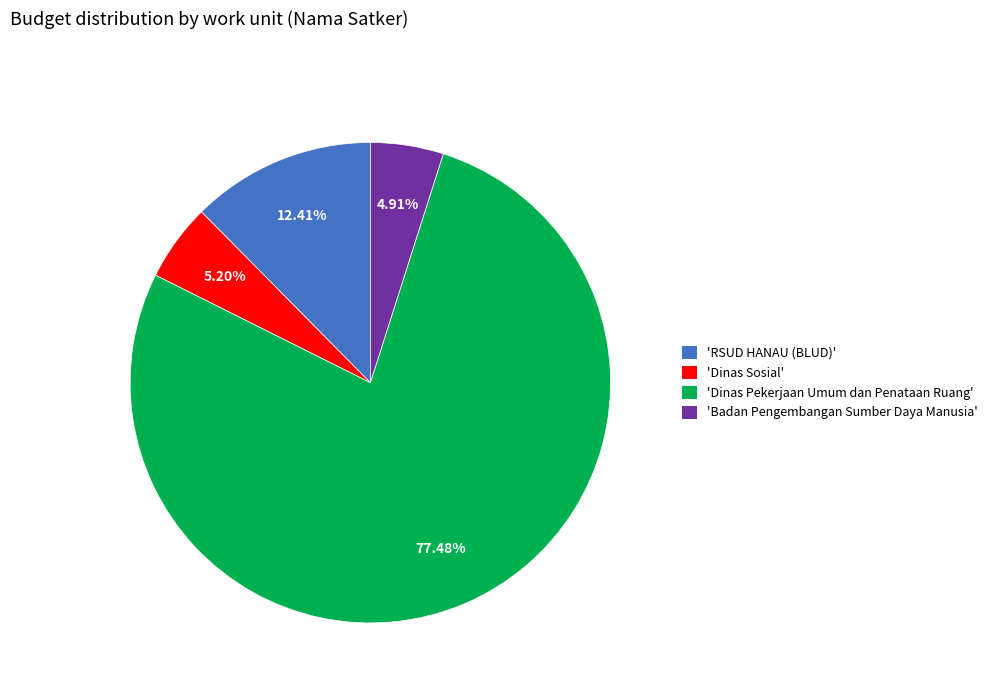

How many slices are in this pie chart?

4